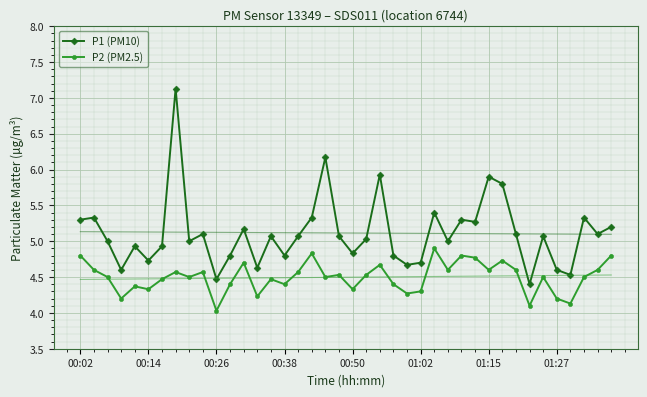

True or false: P1 (PM10) and P2 (PM2.5) cross at least once.

False